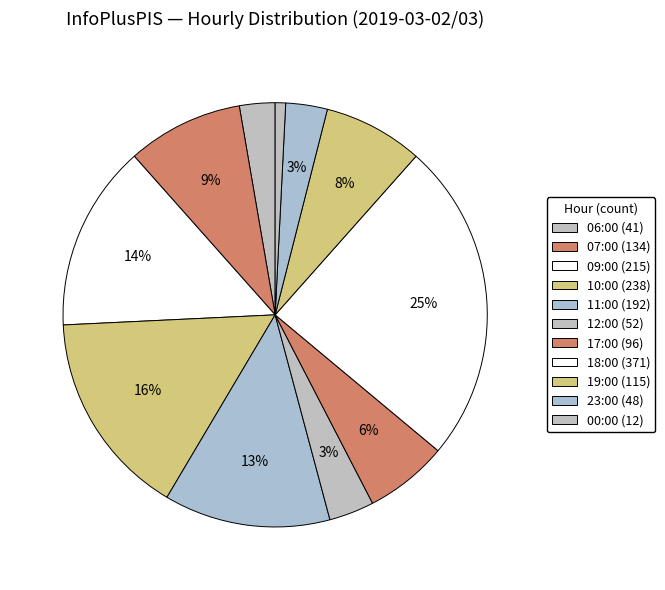

Count the number of slices in the pie.

11